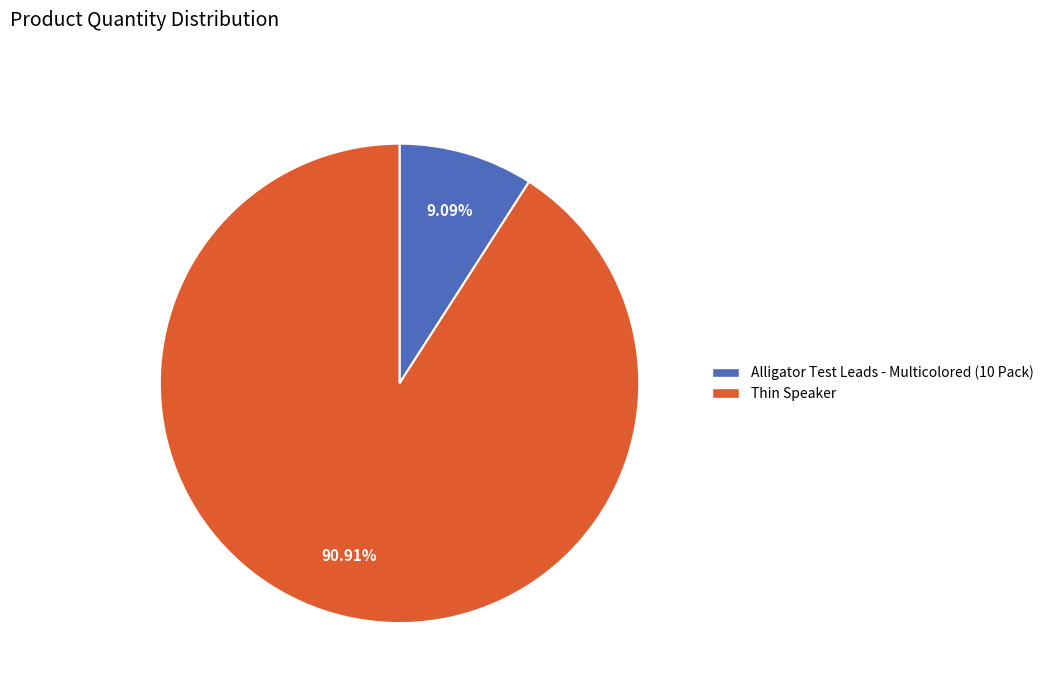

Is there any slice that represents more than half of the pie?

Yes